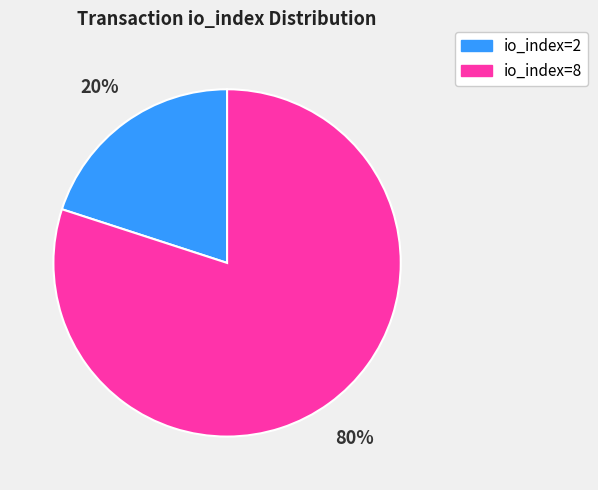

Count the number of slices in the pie.

2